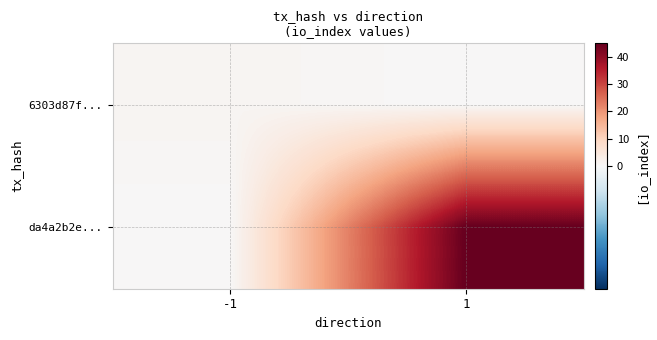

Rank the series at 1 from highest to lowest value.

da4a2b2e..., 6303d87f...